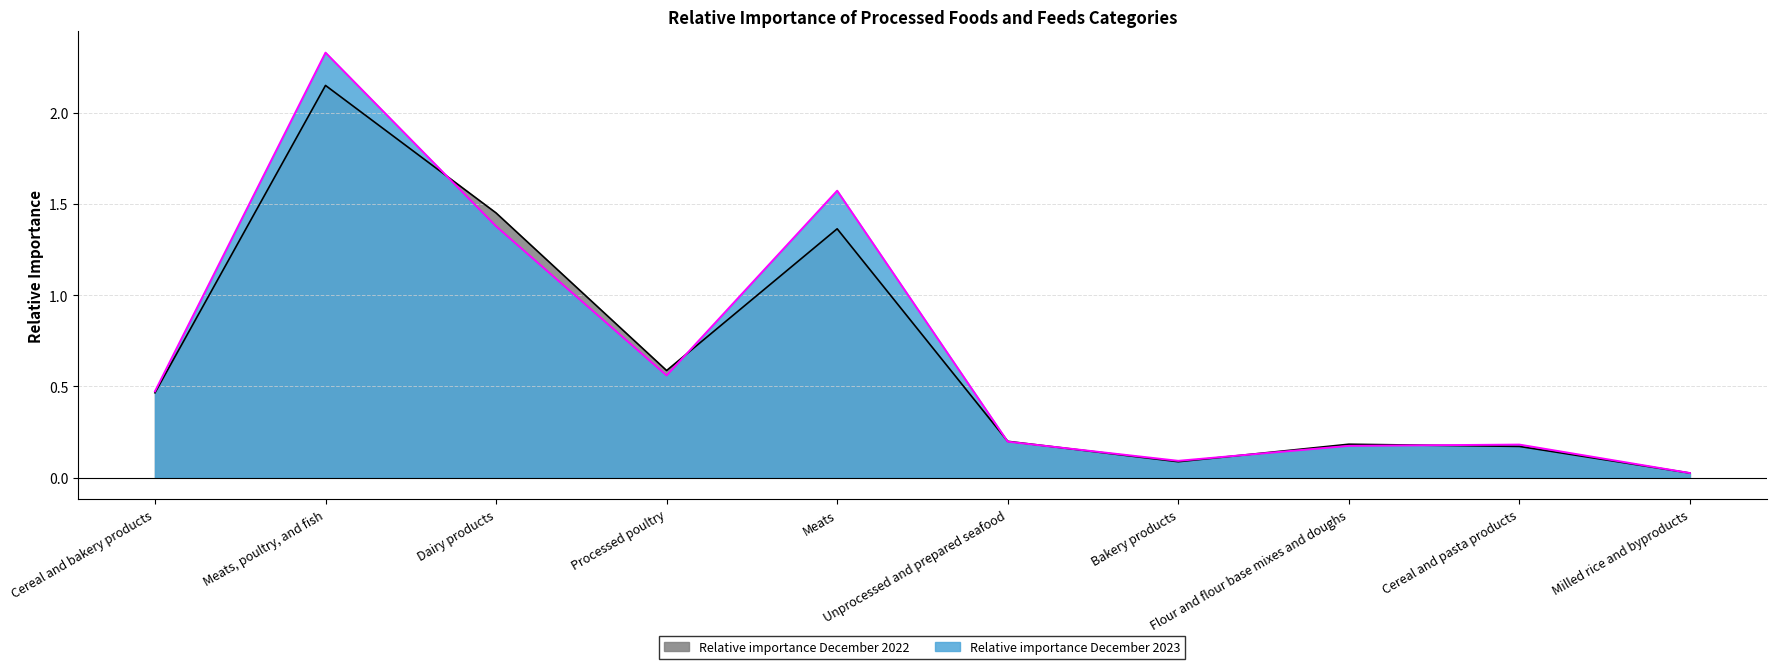

Reading left to right, transcribe all the data shown in this chart.

Relative importance December 2023: Cereal and bakery products=0.5	Meats, poultry, and fish=2.3	Dairy products=1.4	Processed poultry=0.6	Meats=1.6	Unprocessed and prepared seafood=0.2	Bakery products=0.1	Flour and flour base mixes and doughs=0.2	Cereal and pasta products=0.2	Milled rice and byproducts=0.0
Relative importance December 2022: Cereal and bakery products=0.5	Meats, poultry, and fish=2.1	Dairy products=1.5	Processed poultry=0.6	Meats=1.4	Unprocessed and prepared seafood=0.2	Bakery products=0.1	Flour and flour base mixes and doughs=0.2	Cereal and pasta products=0.2	Milled rice and byproducts=0.0